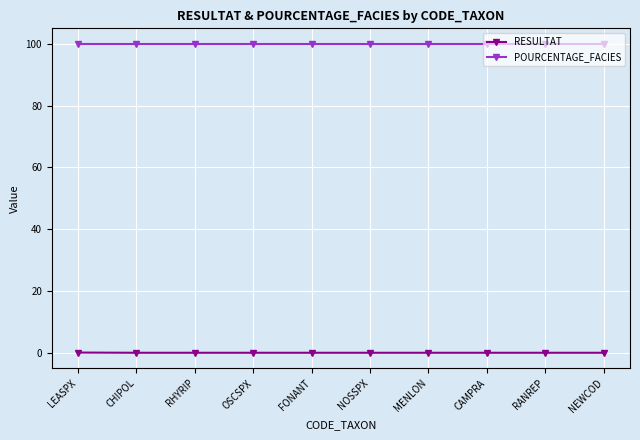

Which series has the largest total across all categories?

POURCENTAGE_FACIES